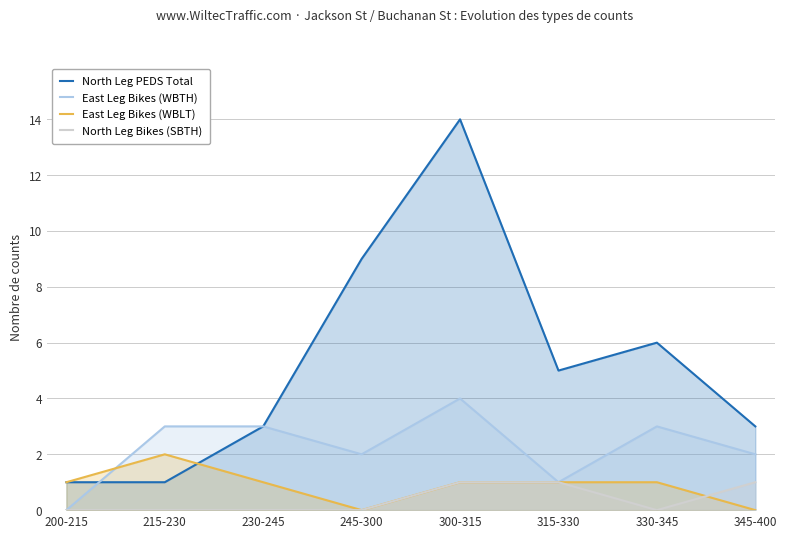

Reading left to right, transcribe all the data shown in this chart.

North Leg PEDS Total: 200-215=1	215-230=1	230-245=3	245-300=9	300-315=14	315-330=5	330-345=6	345-400=3
East Leg Bikes (WBTH): 200-215=0	215-230=3	230-245=3	245-300=2	300-315=4	315-330=1	330-345=3	345-400=2
East Leg Bikes (WBLT): 200-215=1	215-230=2	230-245=1	245-300=0	300-315=1	315-330=1	330-345=1	345-400=0
North Leg Bikes (SBTH): 200-215=0	215-230=0	230-245=0	245-300=0	300-315=1	315-330=1	330-345=0	345-400=1